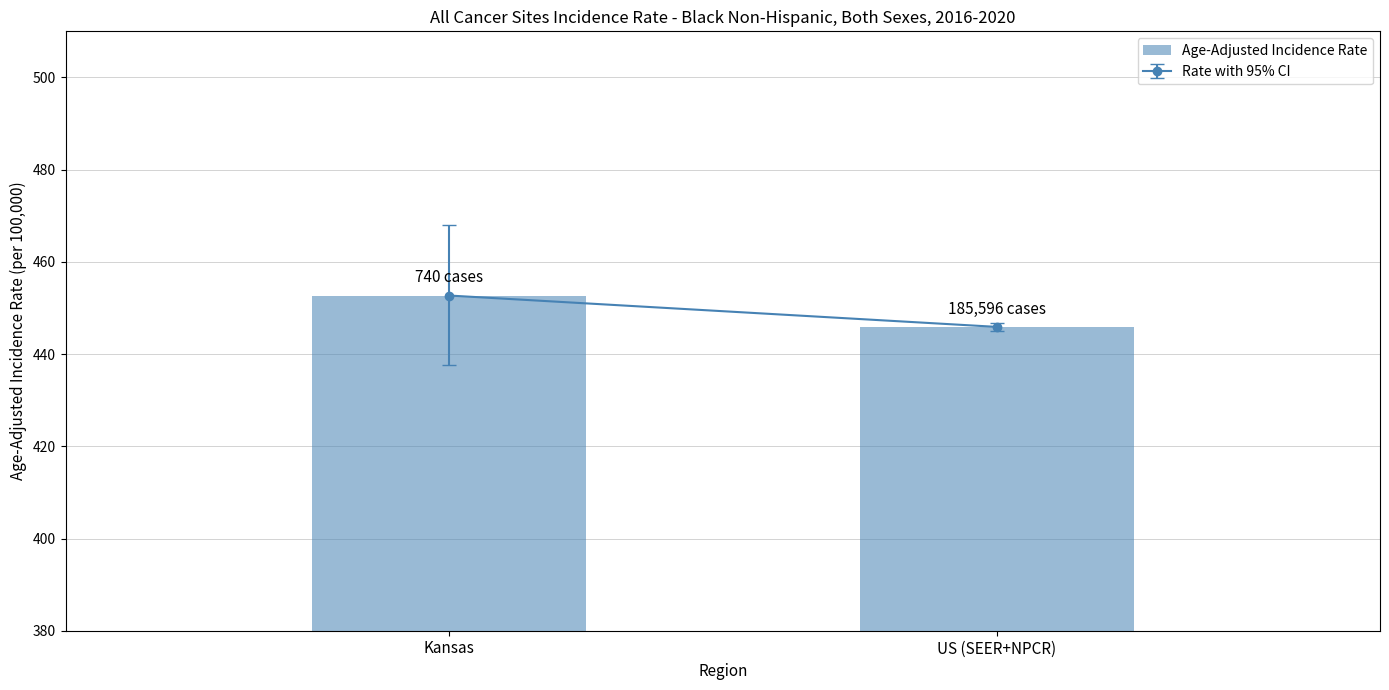

What is the average value?

449.3